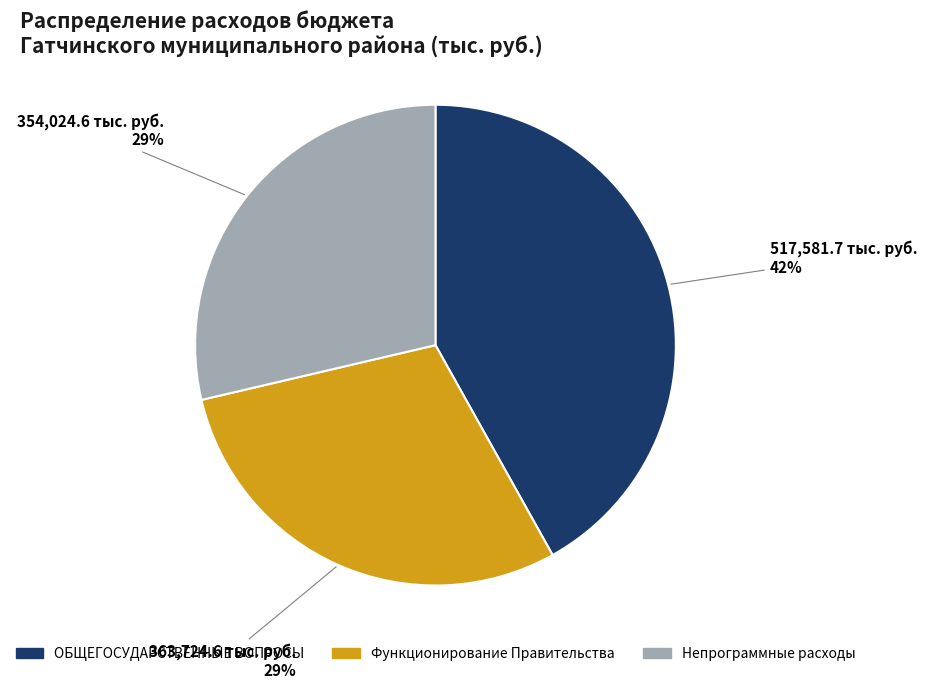

Is the sum of ОБЩЕГОСУДАРСТВЕННЫЕ ВОПРОСЫ and Непрограммные расходы greater than half?

Yes